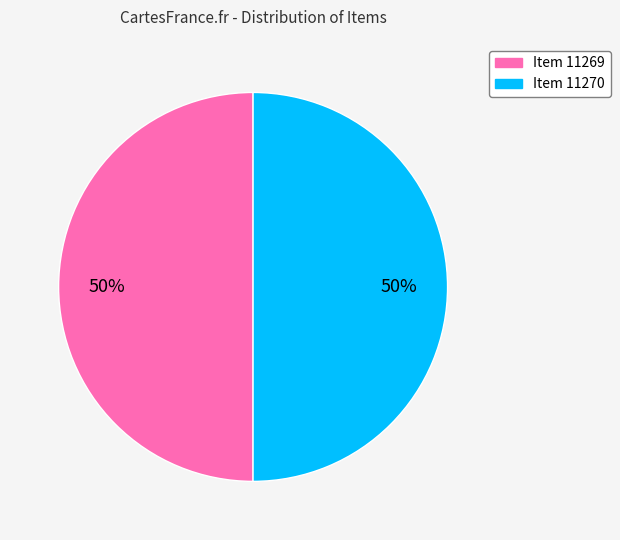

To the nearest percent, what is the combined percentage of Item 11270 and Item 11269?

100%